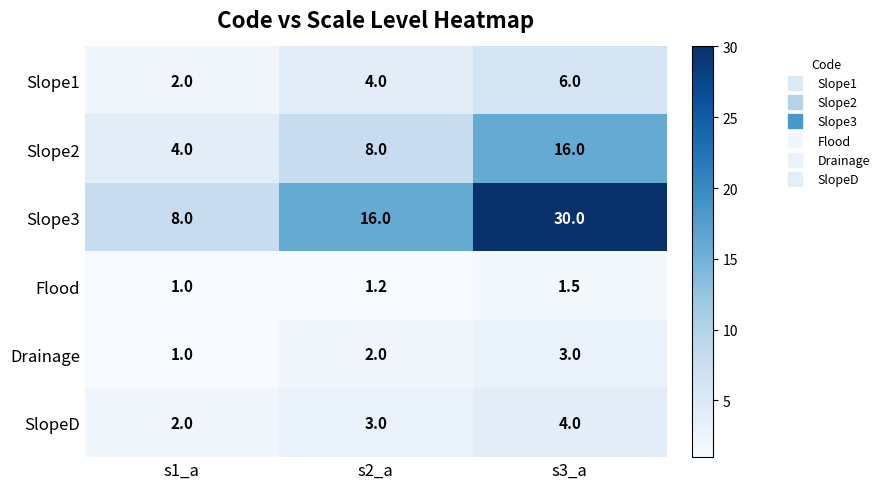

What is the difference between the highest and lowest values at s1_a?

7.0